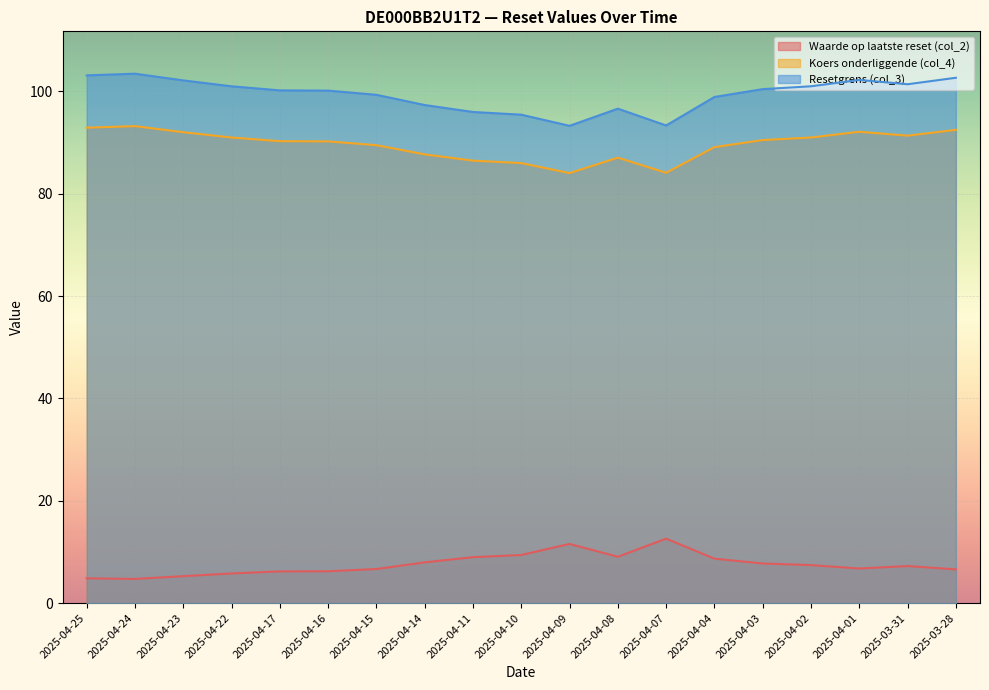

Reading left to right, list all the values displayed in this chart.

Waarde op laatste reset (col_2): 4.8	4.7	5.3	5.8	6.2	6.2	6.7	8.0	9.0	9.4	11.6	9.1	12.6	8.7	7.7	7.4	6.8	7.2	6.6
Koers onderliggende (col_4): 92.9	93.2	92.0	91.0	90.3	90.2	89.5	87.7	86.5	86.0	84.0	87.1	84.1	89.1	90.5	91.0	92.1	91.4	92.5
Resetgrens (col_3): 103.1	103.5	102.2	101.0	100.2	100.2	99.3	97.3	96.0	95.5	93.3	96.6	93.4	98.9	100.5	101.0	102.3	101.4	102.7